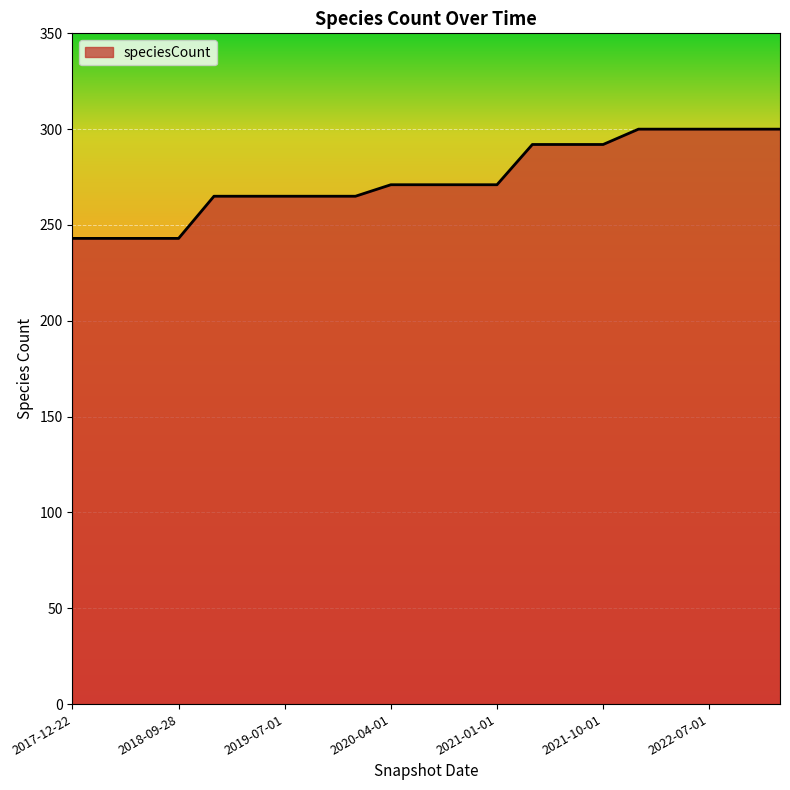

What is the difference between the maximum and minimum values?

57